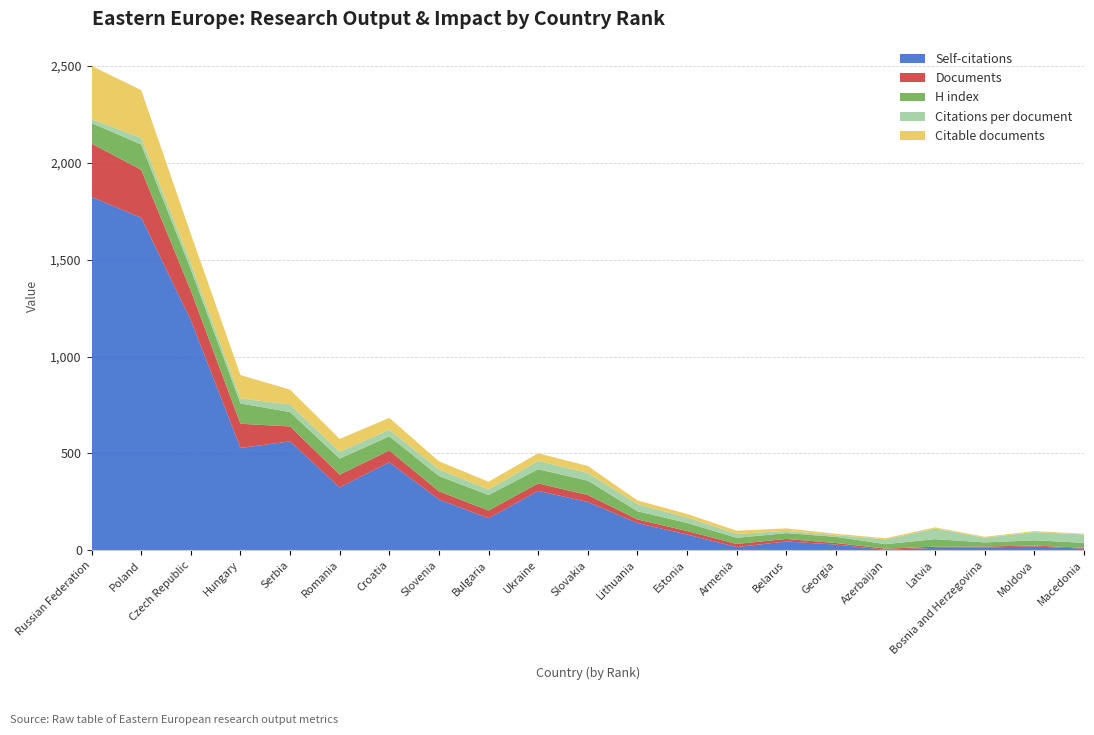

Reading right to left, extract all data points from this chart.

Self-citations: 21=8.0	20=19.0	19=14.0	18=12.0	17=2.0	16=29.0	15=45.0	14=16.0	13=81.0	12=140.0	11=249.0	10=306.0	9=165.0	8=262.0	7=454.0	6=324.0	5=562.0	4=528.0	3=1188.0	2=1717.0	1=1824.0
Documents: 21=4.0	20=5.0	19=5.0	18=6.0	17=6.0	16=8.0	15=13.0	14=16.0	13=18.0	12=19.0	11=36.0	10=39.0	9=40.0	8=42.0	7=61.0	6=66.0	5=77.0	4=125.0	3=152.0	2=247.0	1=276.0
Citable documents: 21=4.0	20=5.0	19=5.0	18=6.0	17=6.0	16=7.0	15=13.0	14=16.0	13=18.0	12=19.0	11=36.0	10=39.0	9=40.0	8=41.0	7=61.0	6=66.0	5=77.0	4=120.0	3=151.0	2=246.0	1=275.0
H index: 21=26.0	20=27.0	19=21.0	18=39.0	17=23.0	16=32.0	15=30.0	14=32.0	13=42.0	12=42.0	11=74.0	10=73.0	9=80.0	8=79.0	7=73.0	6=83.0	5=74.0	4=105.0	3=110.0	2=131.0	1=106.0
Citations per document: 21=43.0	20=42.6	19=24.2	18=54.8	17=24.5	16=9.0	15=11.5	14=20.6	13=28.2	12=37.1	11=40.0	10=43.4	9=28.6	8=34.9	7=34.3	6=35.6	5=39.1	4=26.4	3=32.3	2=34.6	1=20.1